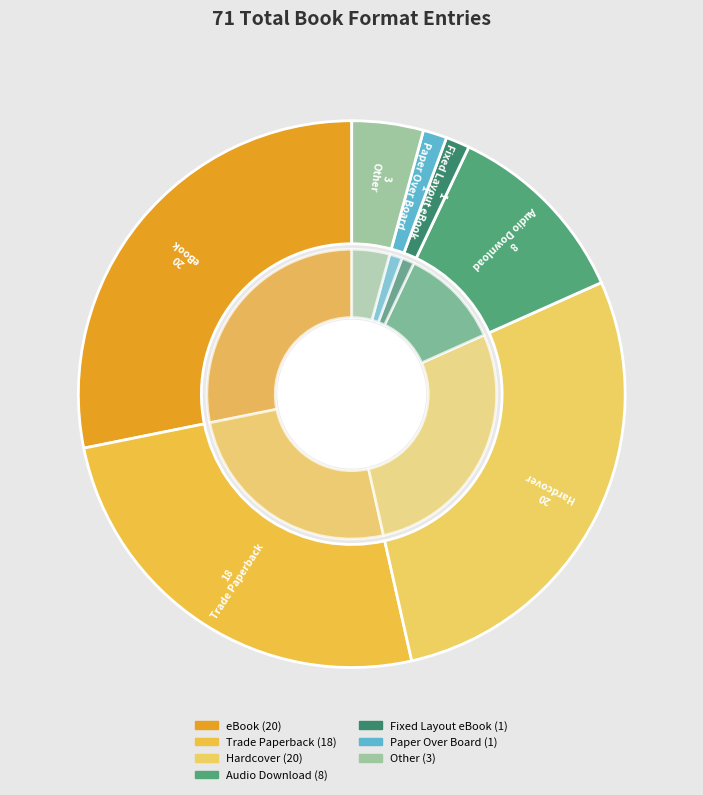

Count the number of slices in the pie.

7